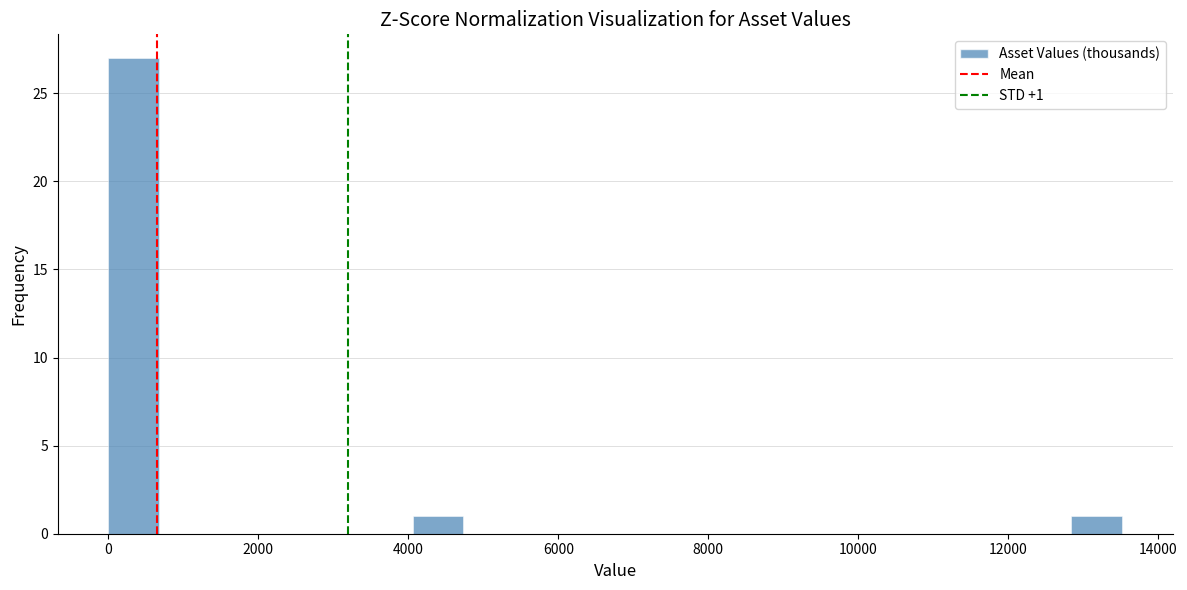

Read against the x-axis, roughly where is the centre of the tallest bar?

400